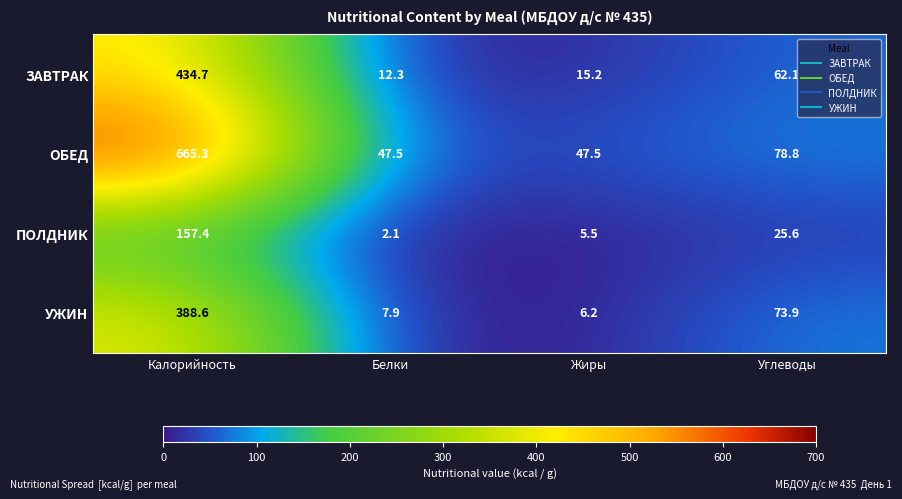

What is the total value across all series at Калорийность?

1646.0